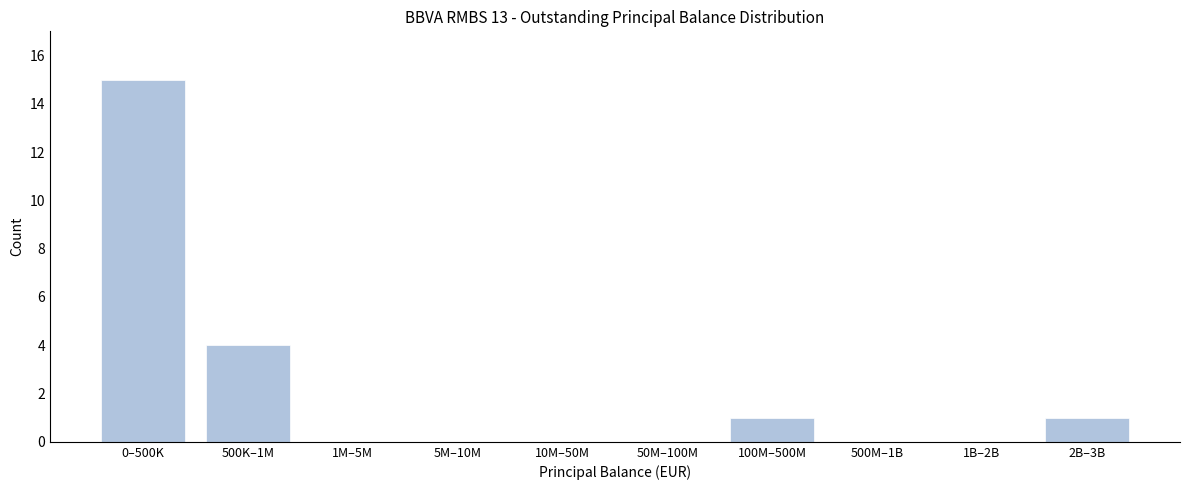

Reading right to left, transcribe all the data shown in this chart.

2B–3B=1	1B–2B=0	500M–1B=0	100M–500M=1	50M–100M=0	10M–50M=0	5M–10M=0	1M–5M=0	500K–1M=4	0–500K=15